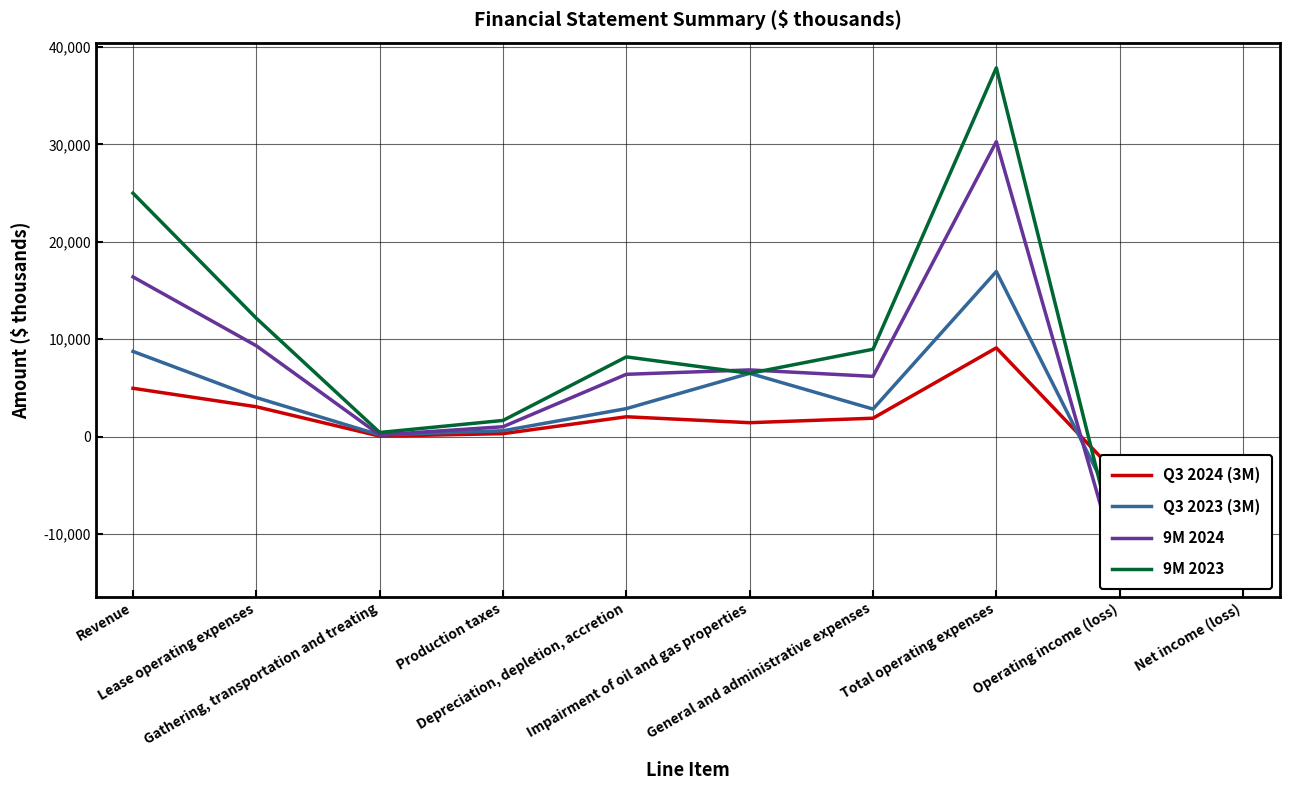

At which label is Q3 2024 (3M) closest to 2478?

Depreciation, depletion, accretion